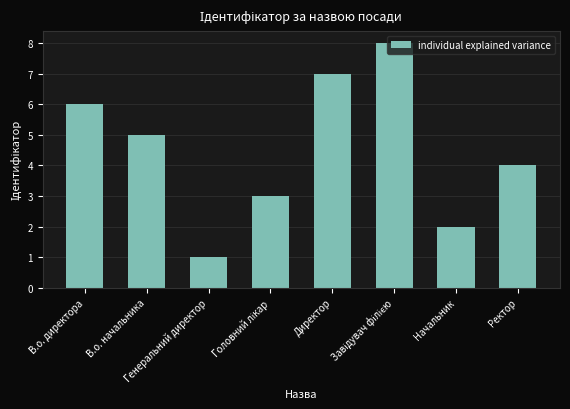

What position from the right is Генеральний директор?

6